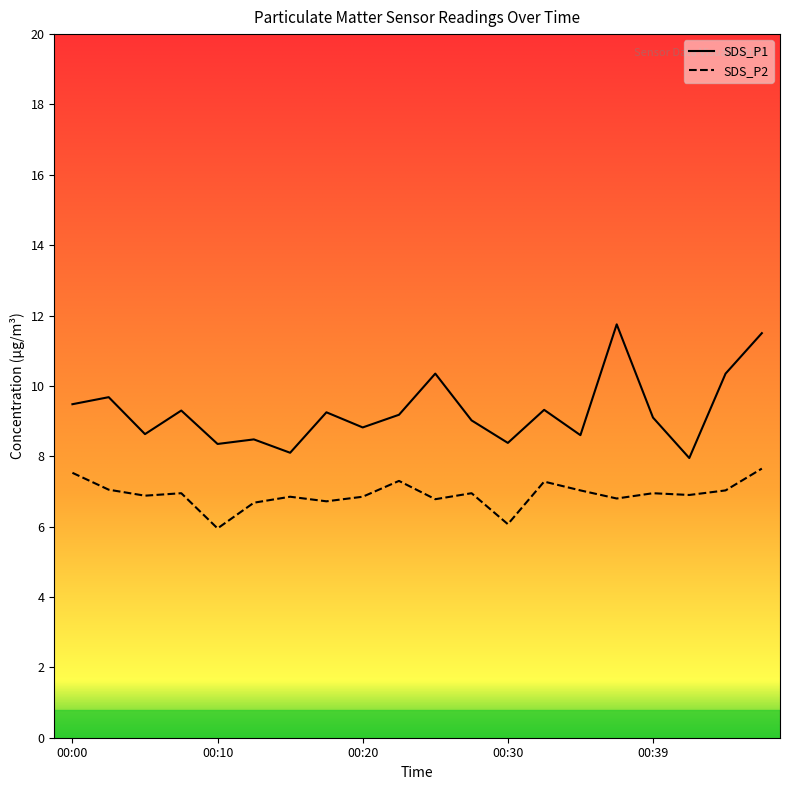

Rank the series by their maximum value, from highest to lowest.

SDS_P1, SDS_P2